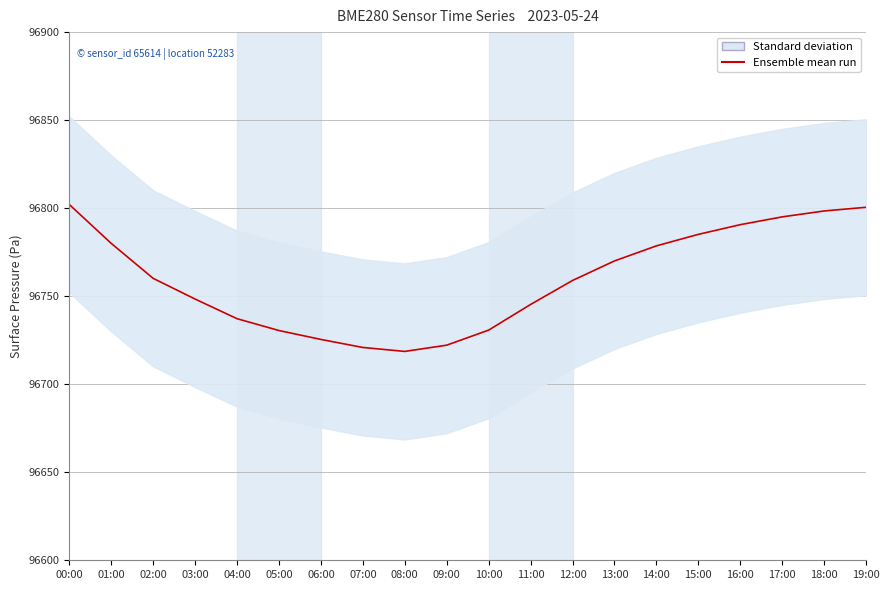

Rank the categories by value from highest to lowest.

00:00, 19:00, 18:00, 17:00, 16:00, 15:00, 01:00, 14:00, 13:00, 02:00, 12:00, 03:00, 11:00, 04:00, 10:00, 05:00, 06:00, 09:00, 07:00, 08:00